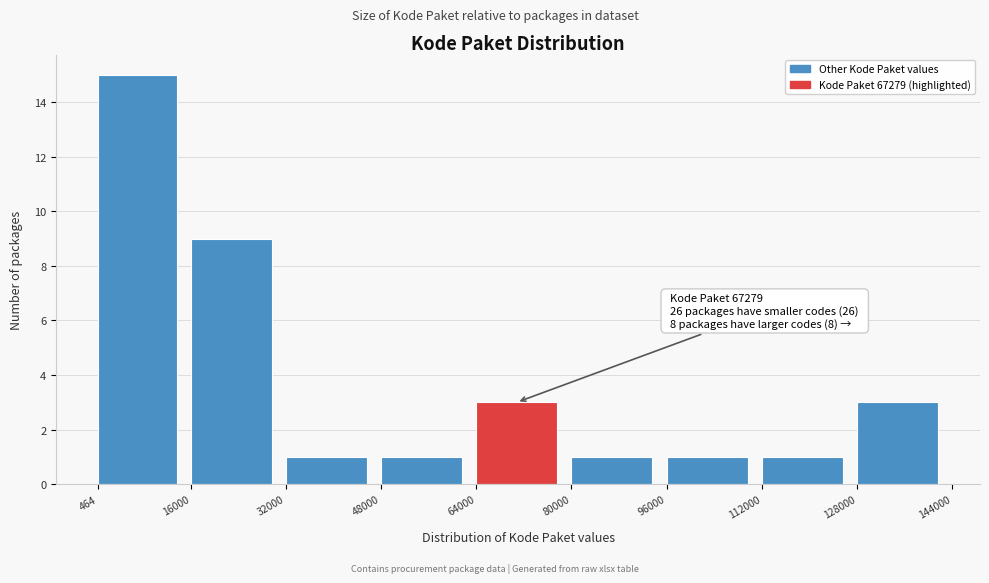

Which range on the x-axis has the tallest bar?

464 to 16000